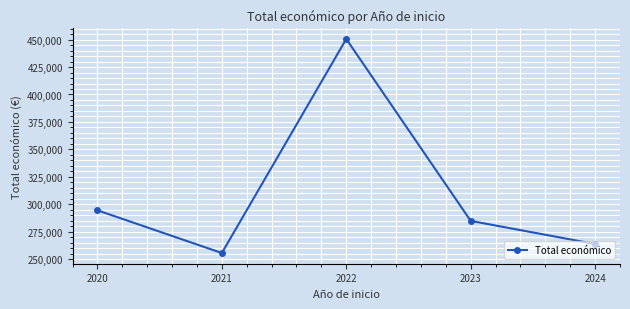

Reading left to right, extract all data points from this chart.

294663.7	255800.0	450496.0	285037.8	264002.2